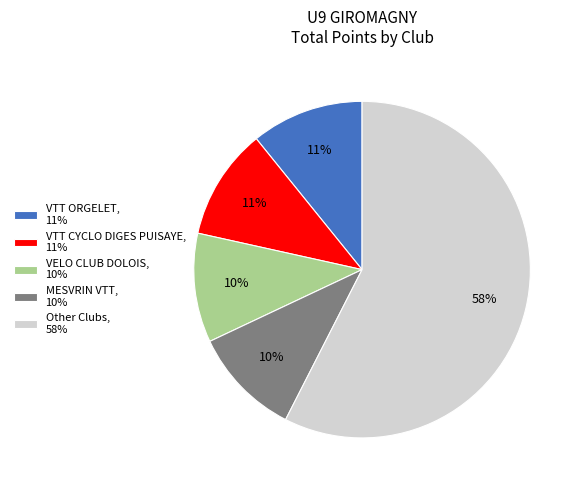

Approximately how many times larger is the value at MESVRIN VTT, 10% compared to VELO CLUB DOLOIS, 10%?

1.0